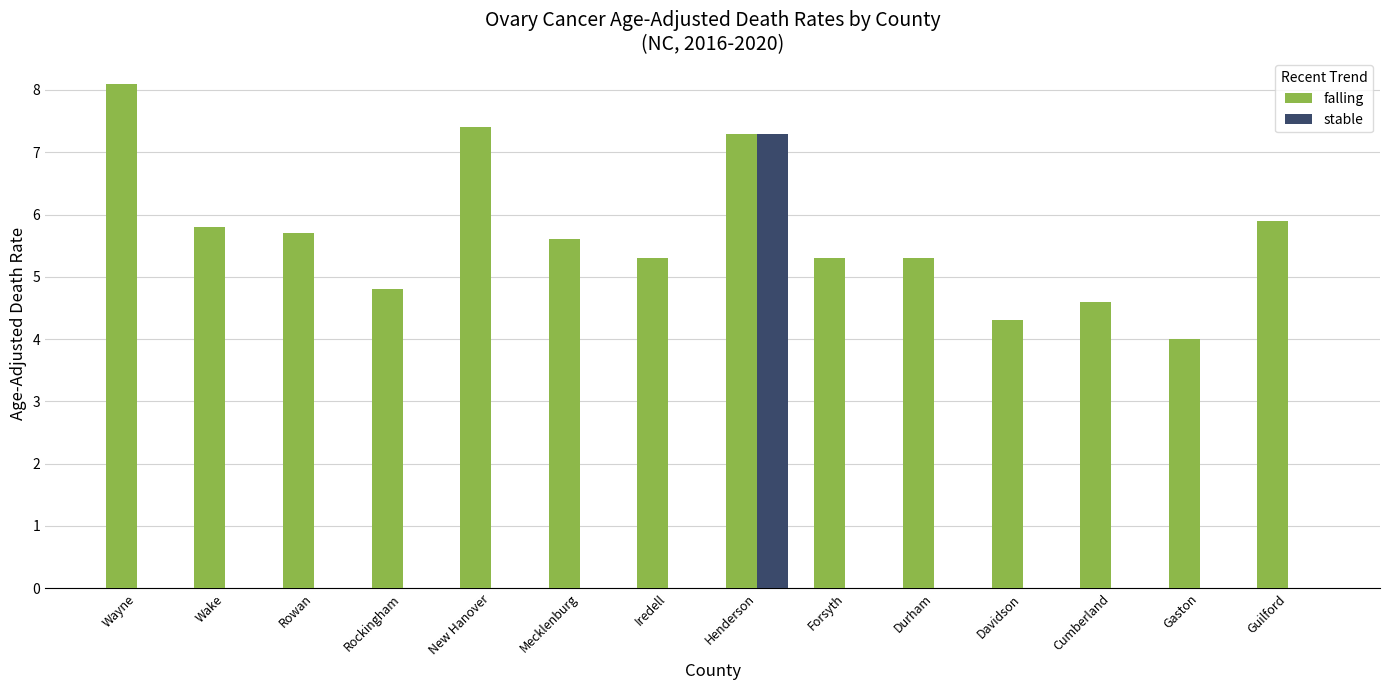

What is the maximum value for falling?

8.1